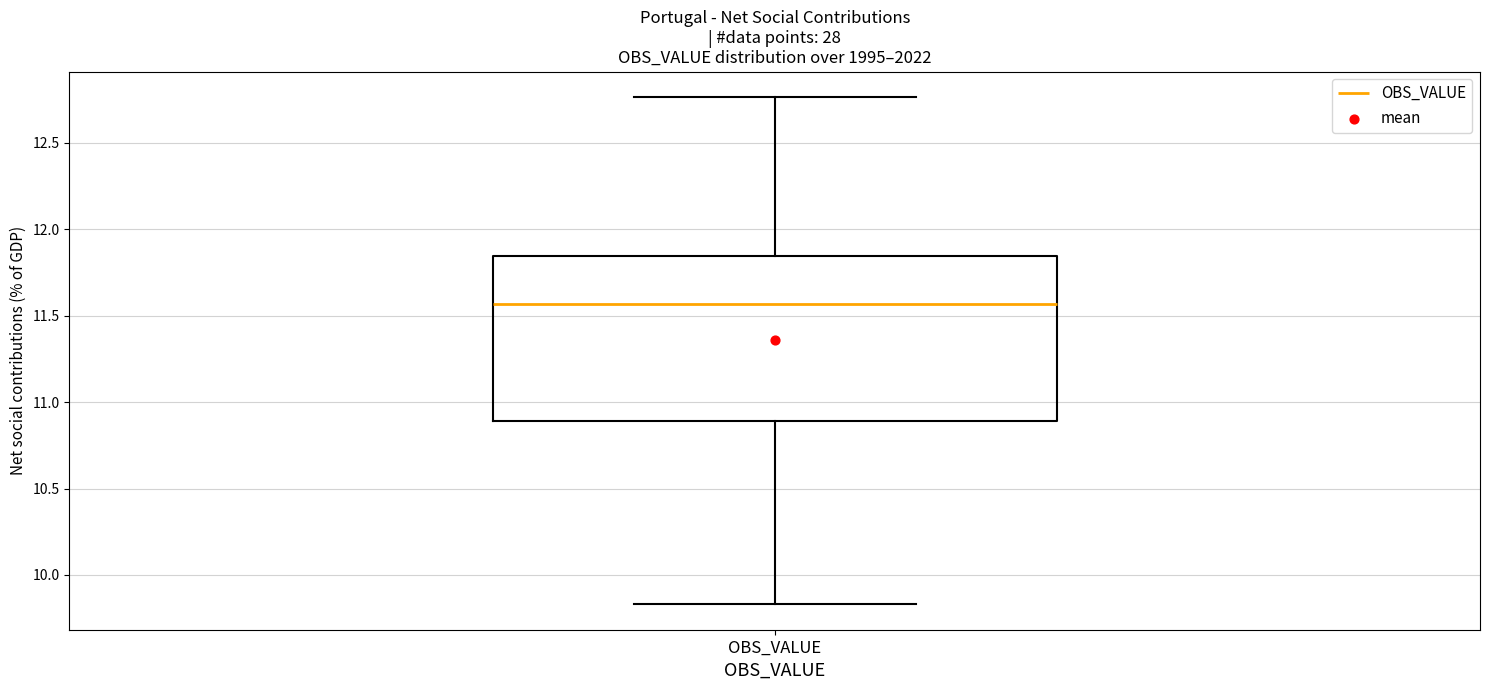

Transcribe this box plot: give where the median line is, the range the box spans, and where the two whiskers end, as read against the y-axis. The values are not printed on the chart, so give them approximately, as read against the axis.

median 11.55, box 10.90 to 11.85, whiskers 9.85 to 12.75